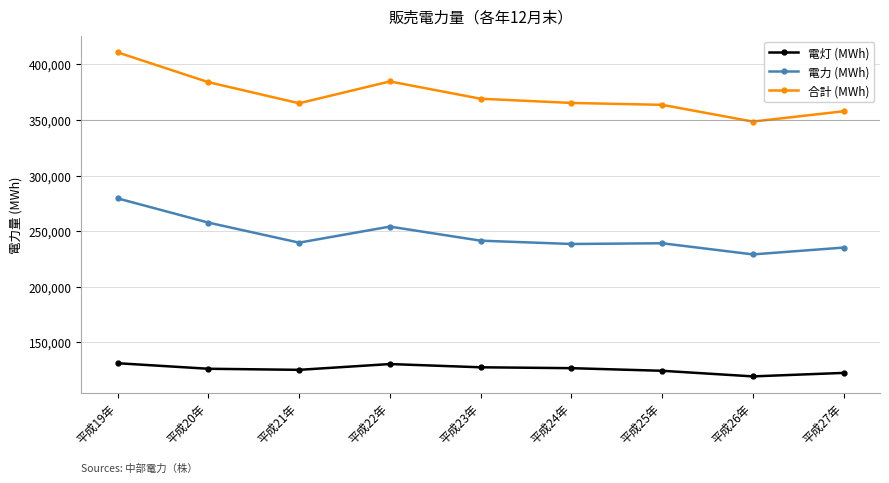

The value of 合計 (MWh) at 平成23年 is 369007. True or false?

True